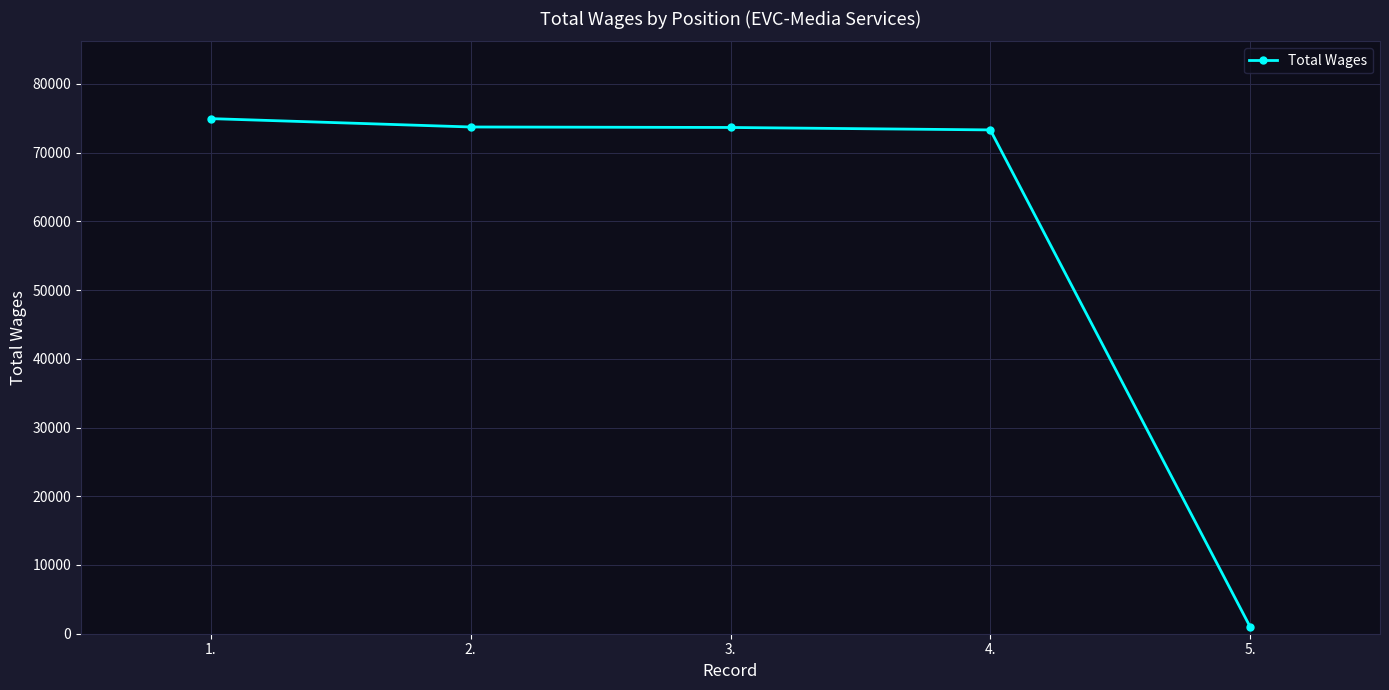

Where is the data nearest to the value 37976?

4.